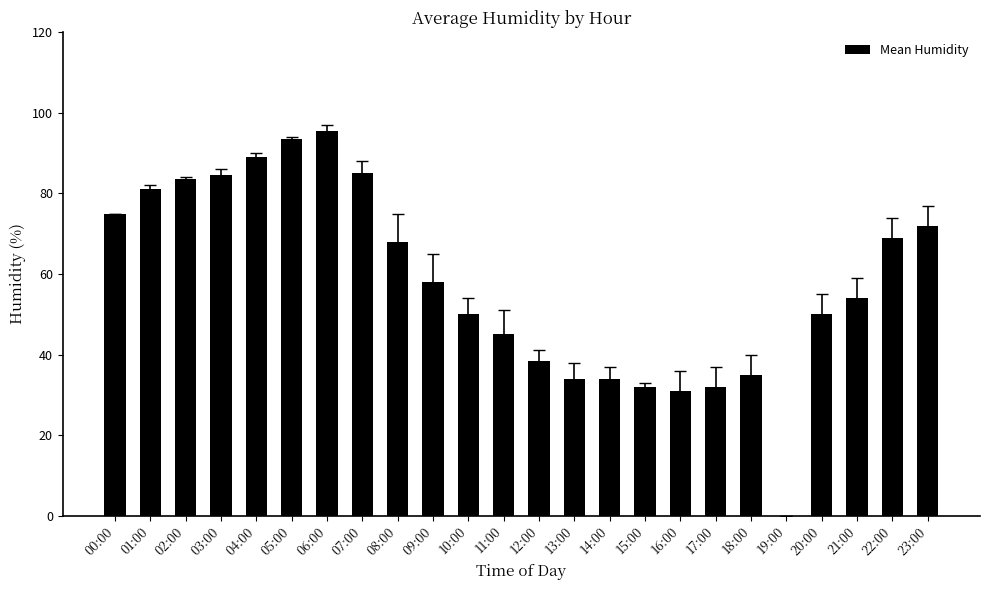

How many values are above zero?

23